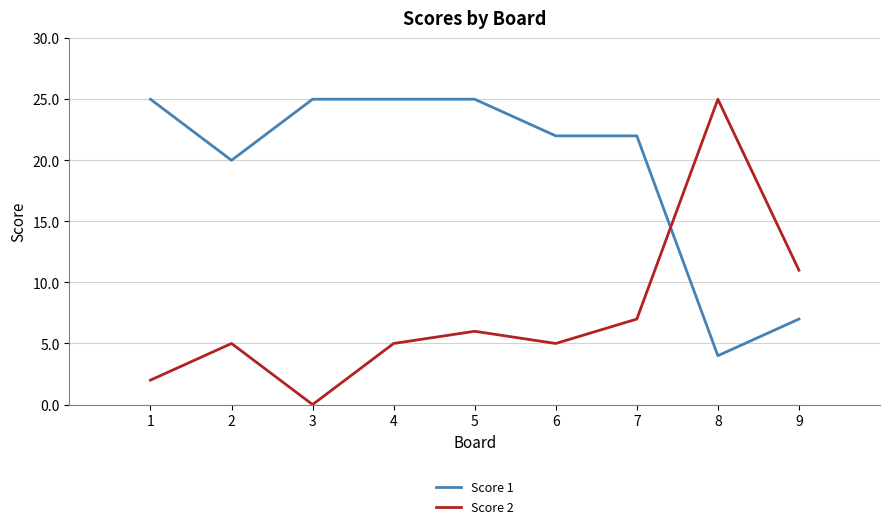

List the series in order of their overall mean, highest first.

Score 1, Score 2